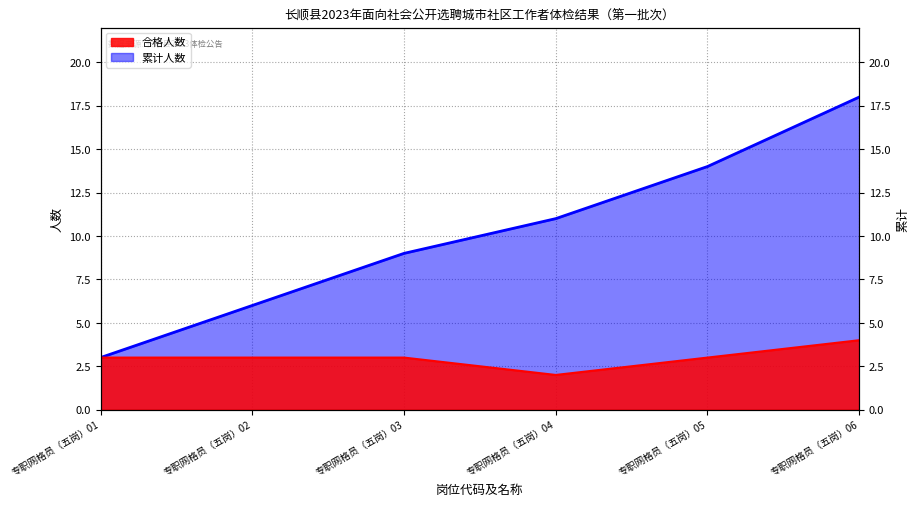

Reading left to right, extract all data points from this chart.

合格人数: 专职网格员（五岗）01=3	专职网格员（五岗）02=3	专职网格员（五岗）03=3	专职网格员（五岗）04=2	专职网格员（五岗）05=3	专职网格员（五岗）06=4
累计人数: 专职网格员（五岗）01=3	专职网格员（五岗）02=6	专职网格员（五岗）03=9	专职网格员（五岗）04=11	专职网格员（五岗）05=14	专职网格员（五岗）06=18